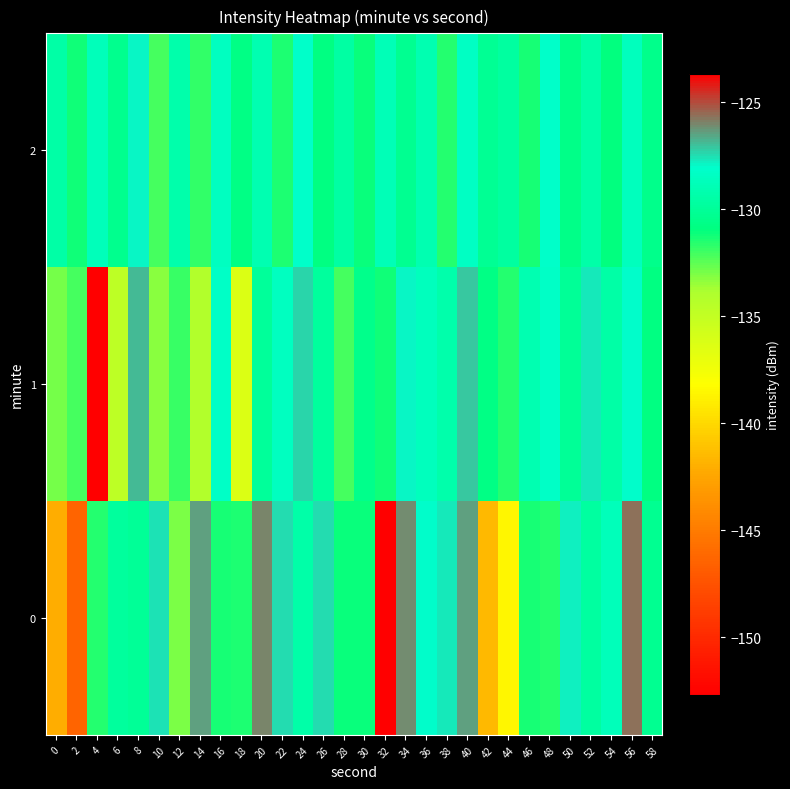

Count the number of categories in the chart.

30